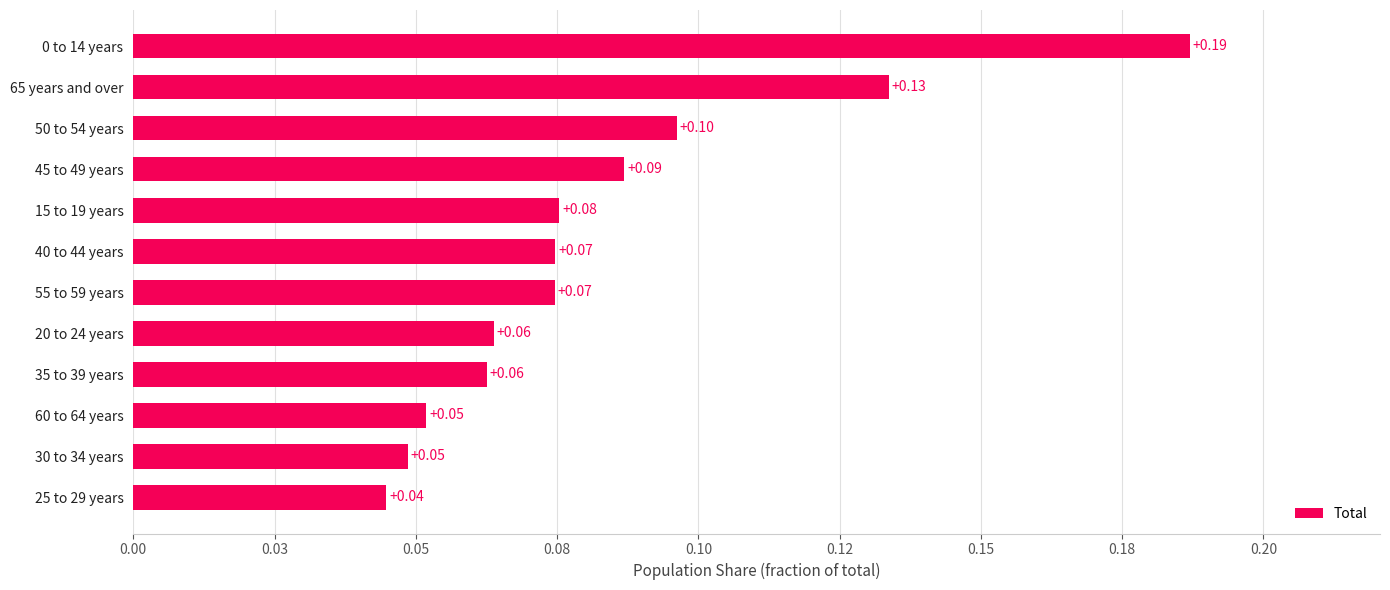

What is the sum of all values?

1.0